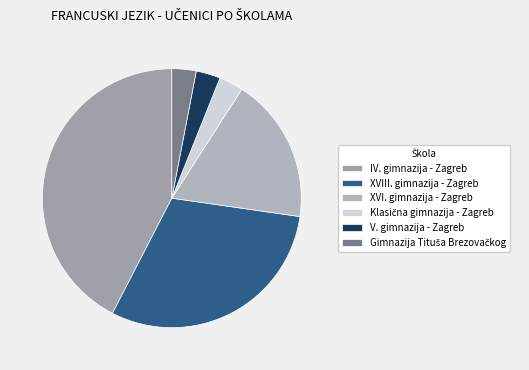

Does V. gimnazija - Zagreb account for over 50% of the chart?

No